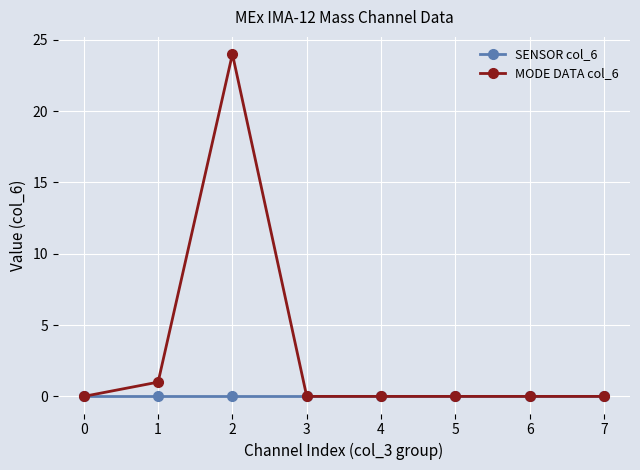

Reading left to right, transcribe all the data shown in this chart.

SENSOR col_6: 0	0	0	0	0	0	0	0
MODE DATA col_6: 0	1	24	0	0	0	0	0